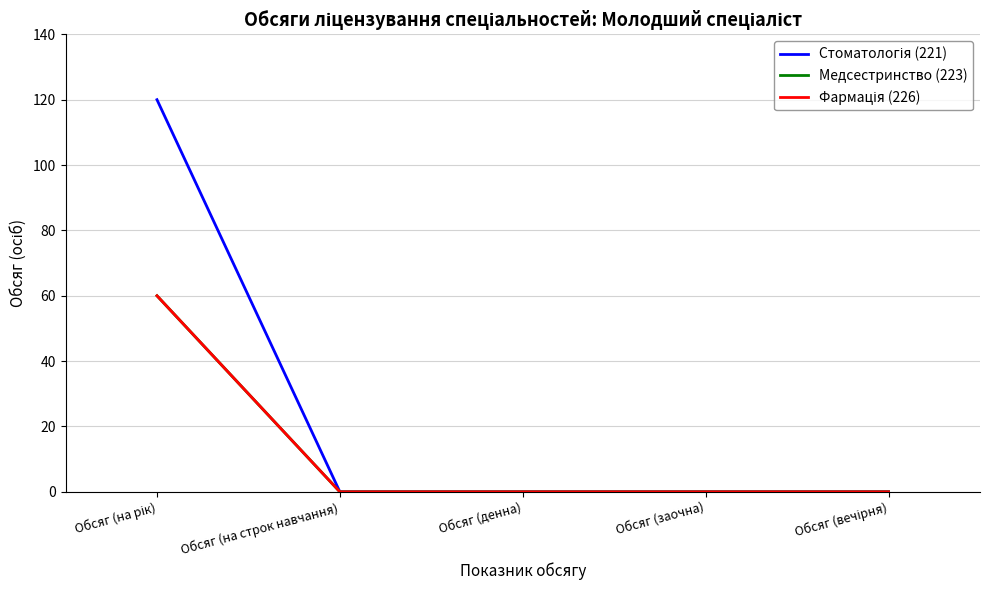

True or false: Фармація (226) has more than 1 interior local peaks.

False